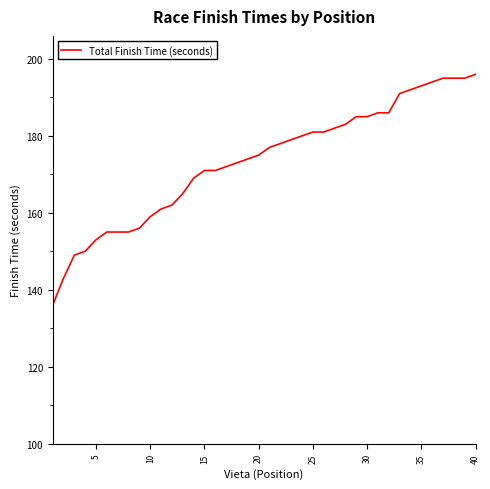

What is the difference between the maximum and minimum values?

60